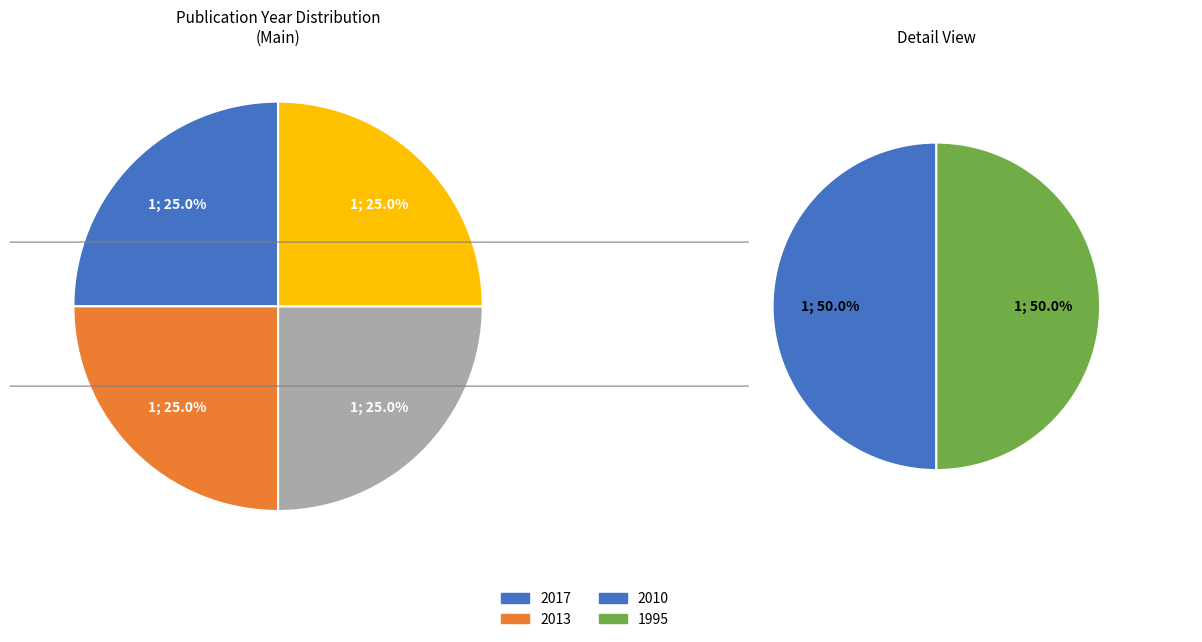

Rank the categories by value from lowest to highest.

1995, 2010, 2013, 2017